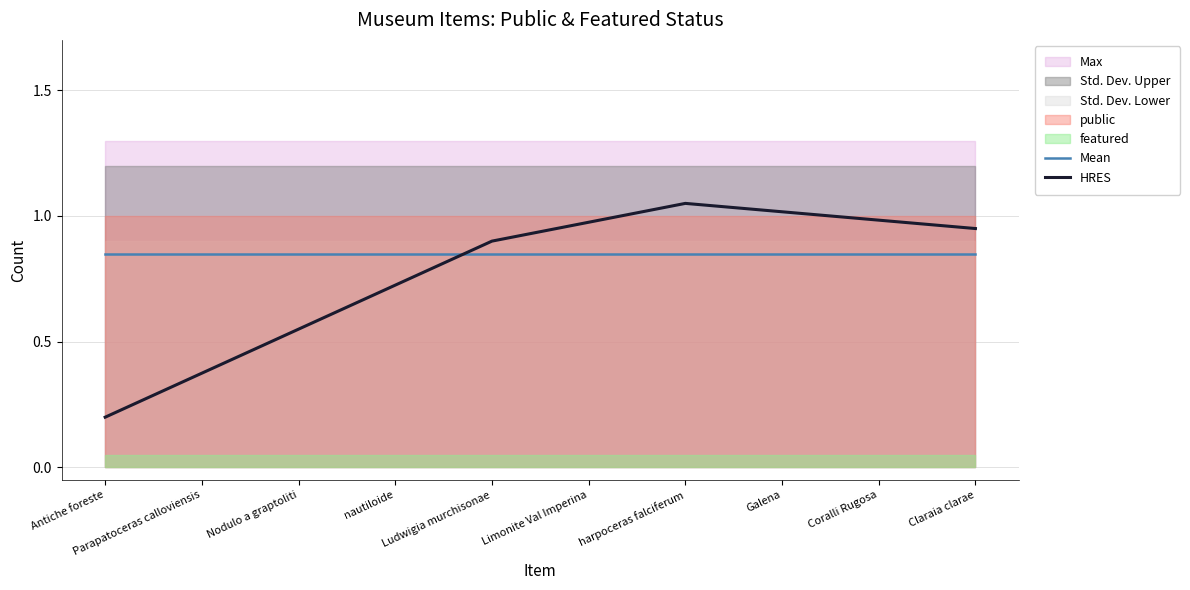

How many interior local peaks does the HRES series have?

1